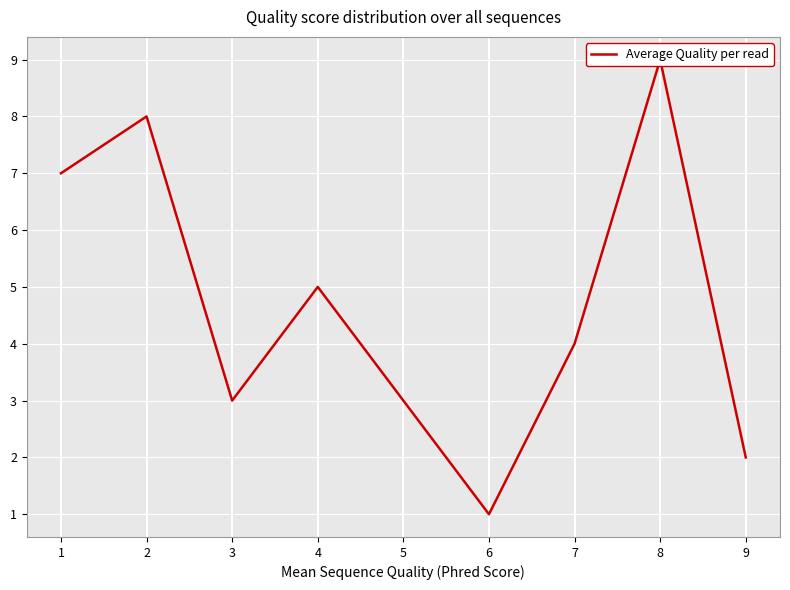

What is the change in value from 1 to 7?

-3